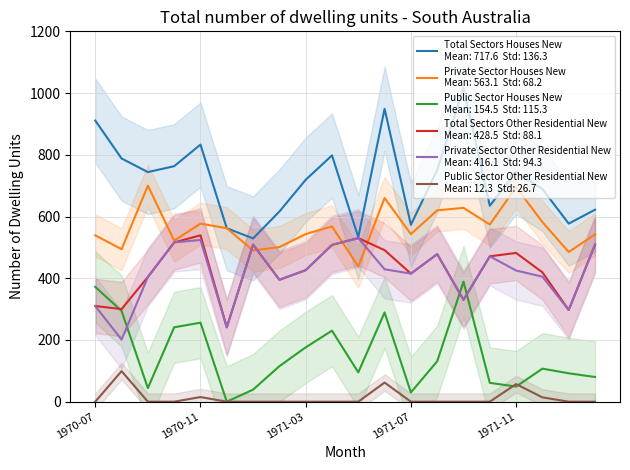

True or false: Total Sectors Other Residential New has more than 1 interior local peaks.

True